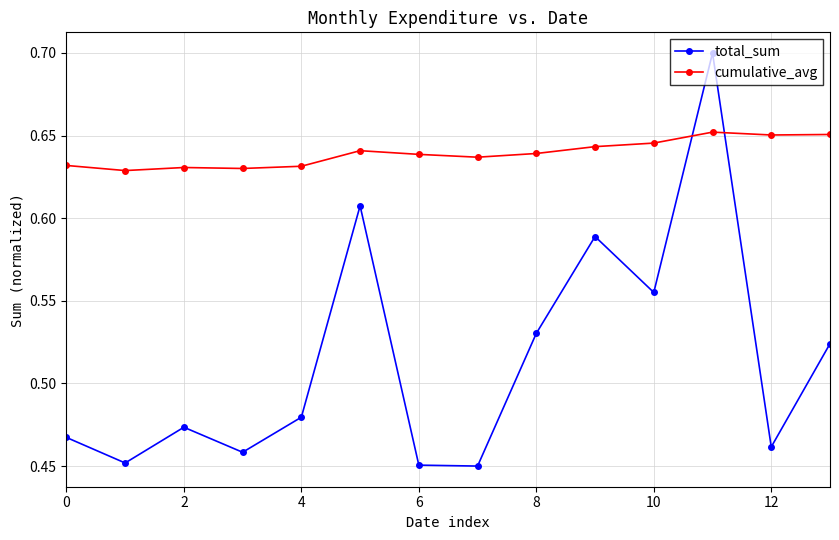

How many intersections are there between total_sum and cumulative_avg?

2